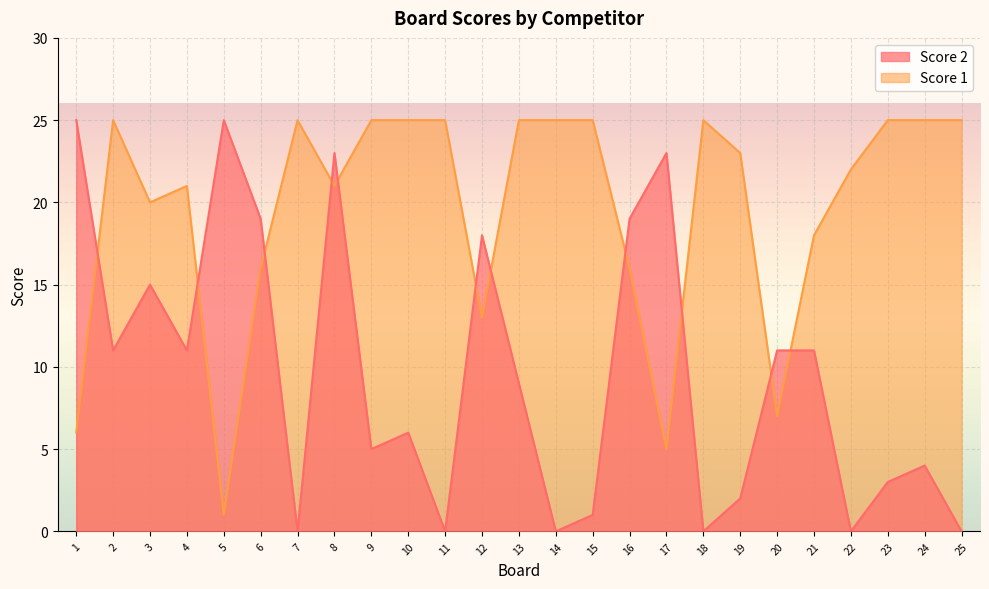

What is the value of the Score 1 point at the 7th from the left?

25